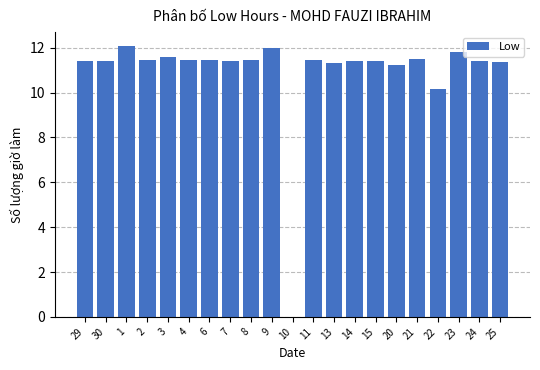

What is the greatest value displayed?

12.1